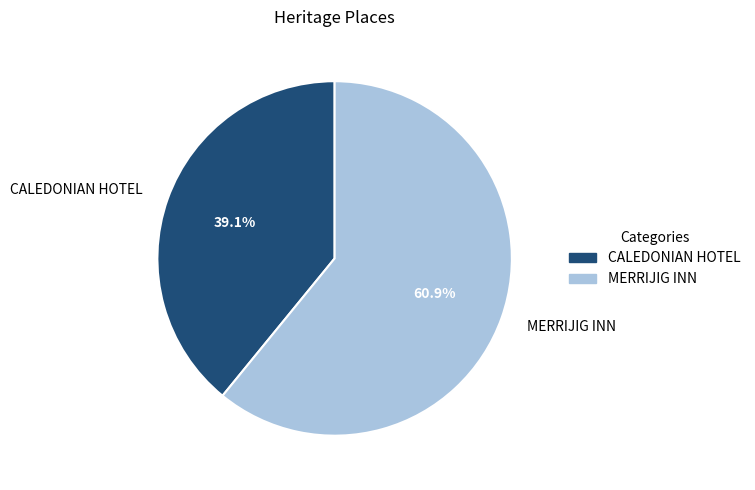

Is the sum of MERRIJIG INN and CALEDONIAN HOTEL greater than half?

Yes